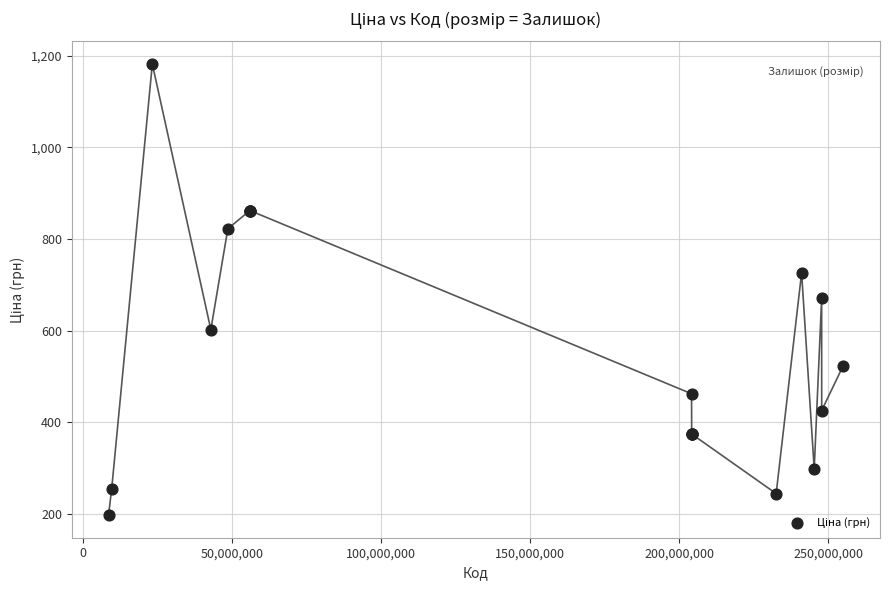

What Y value in the scatter plot is closest to 689?

671.1